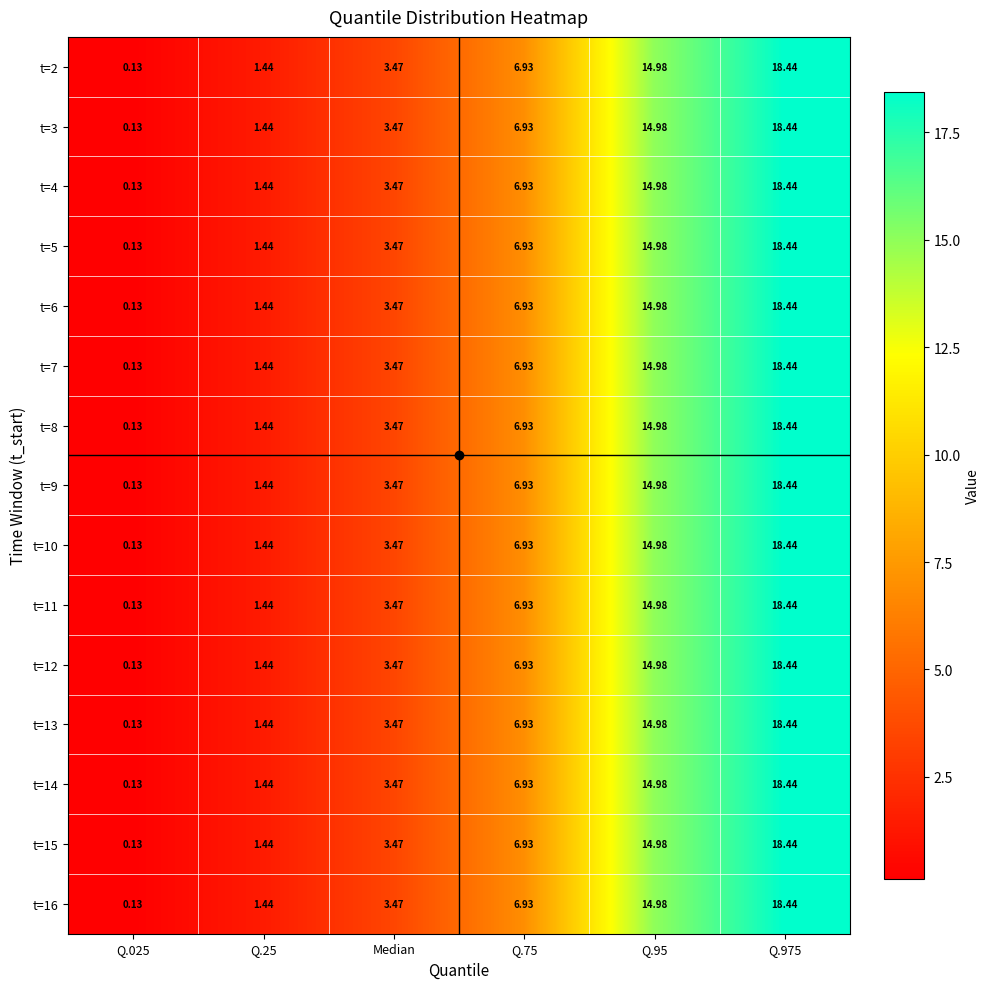

Is the value of t=12 at Q.75 greater than the value of t=6 at Q.25?

Yes